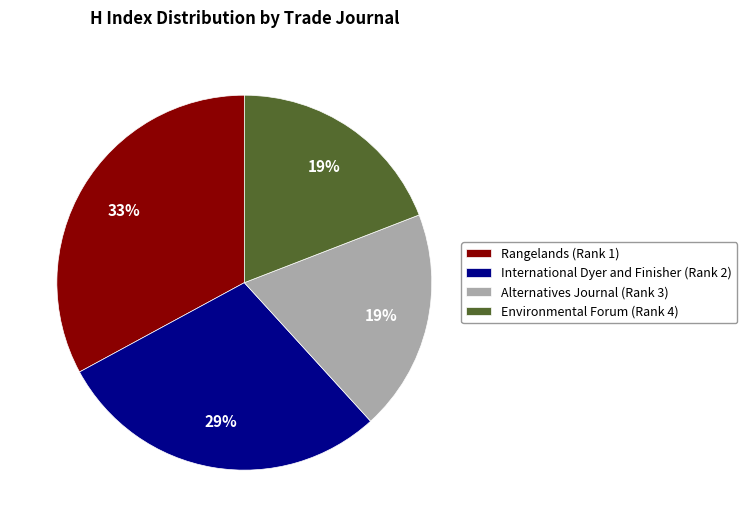

Between Rangelands (Rank 1) and Alternatives Journal (Rank 3), which is larger?

Rangelands (Rank 1)